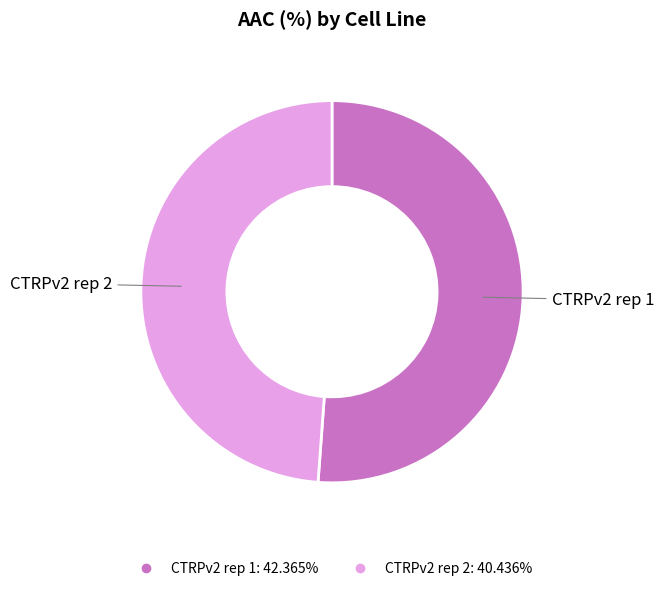

Which category has the smallest portion of the pie?

CTRPv2 rep 2